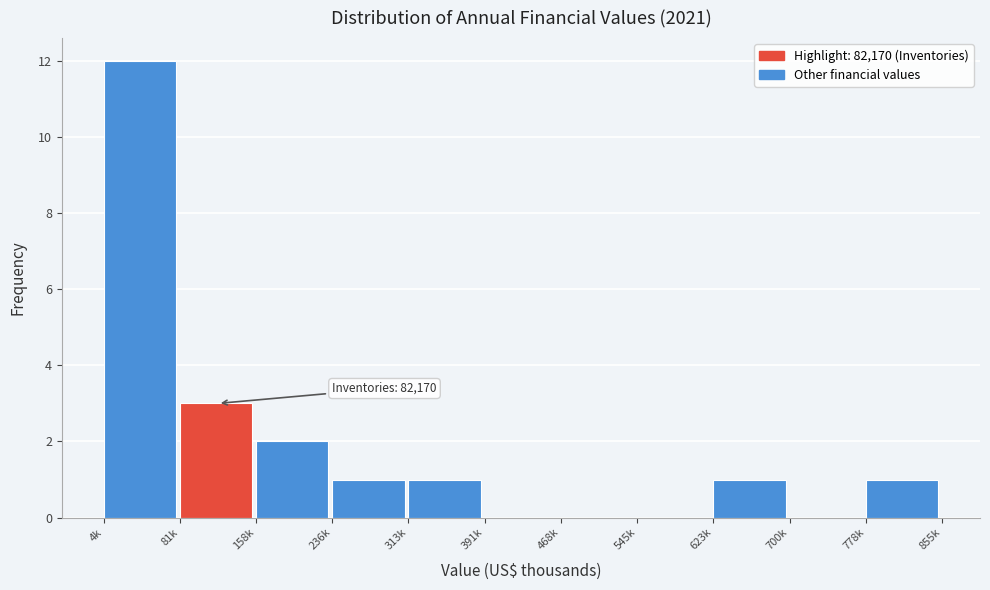

Reading left to right, list all the values displayed in this chart.

4k=12	81k=3	158k=2	236k=1	313k=1	391k=0	468k=0	545k=0	623k=1	700k=0	778k=1